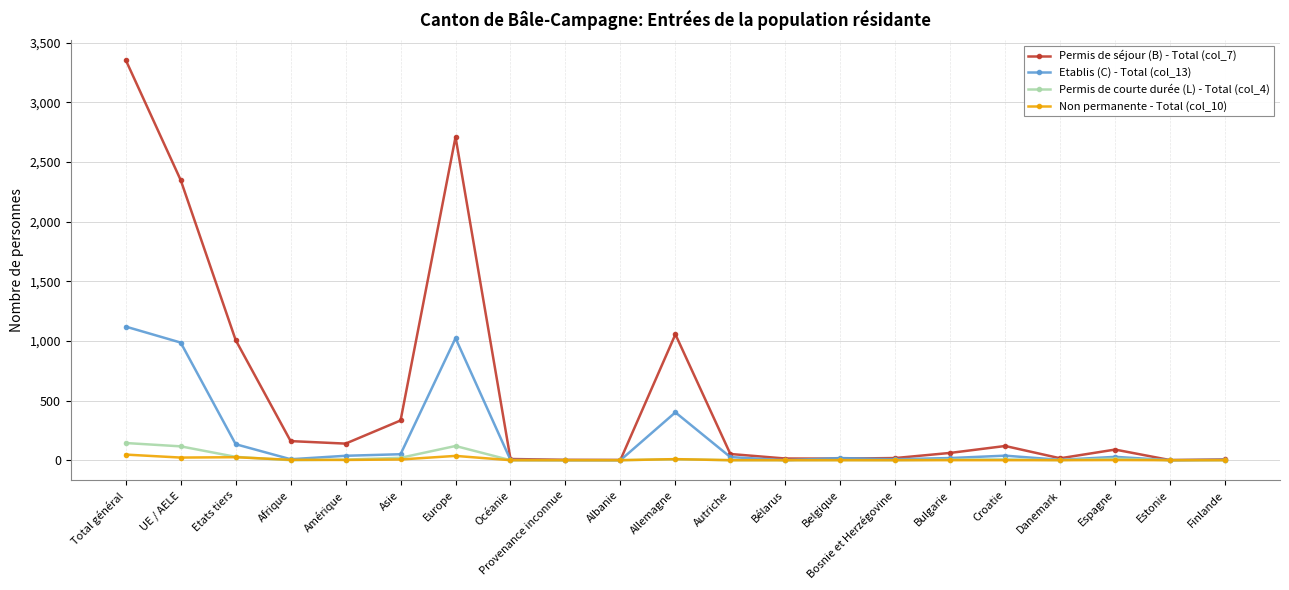

True or false: Etablis (C) - Total (col_13) has more than 0 interior local peaks.

True